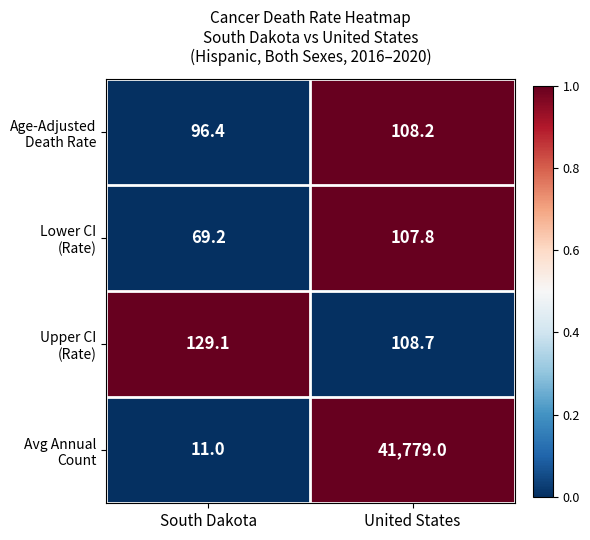

At which category is the sum across all series the highest?

United States